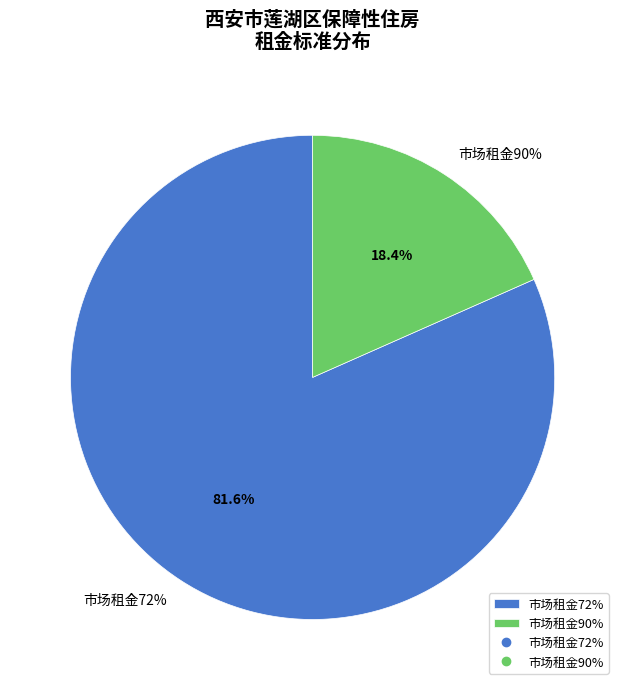

Do 市场租金90% and 市场租金72% together represent more than half of the pie?

Yes